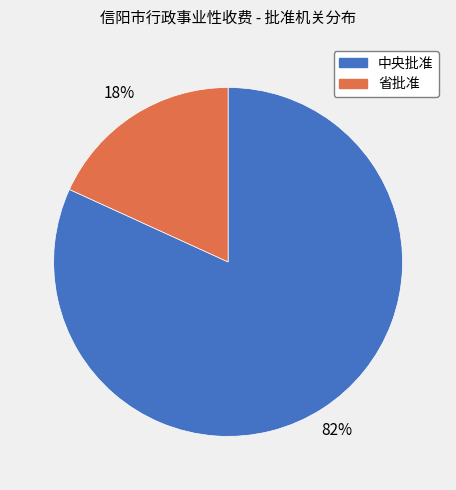

Do 省批准 and 中央批准 together represent more than half of the pie?

Yes